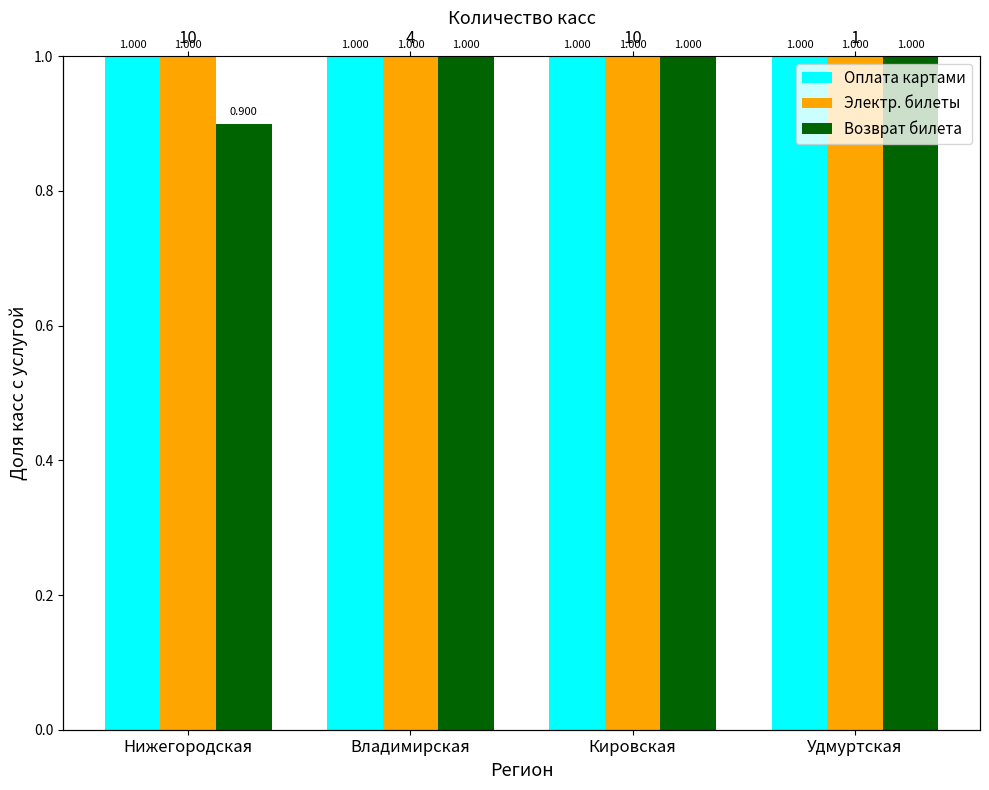

True or false: Возврат билета has a value of 1.0 at Владимирская.

True